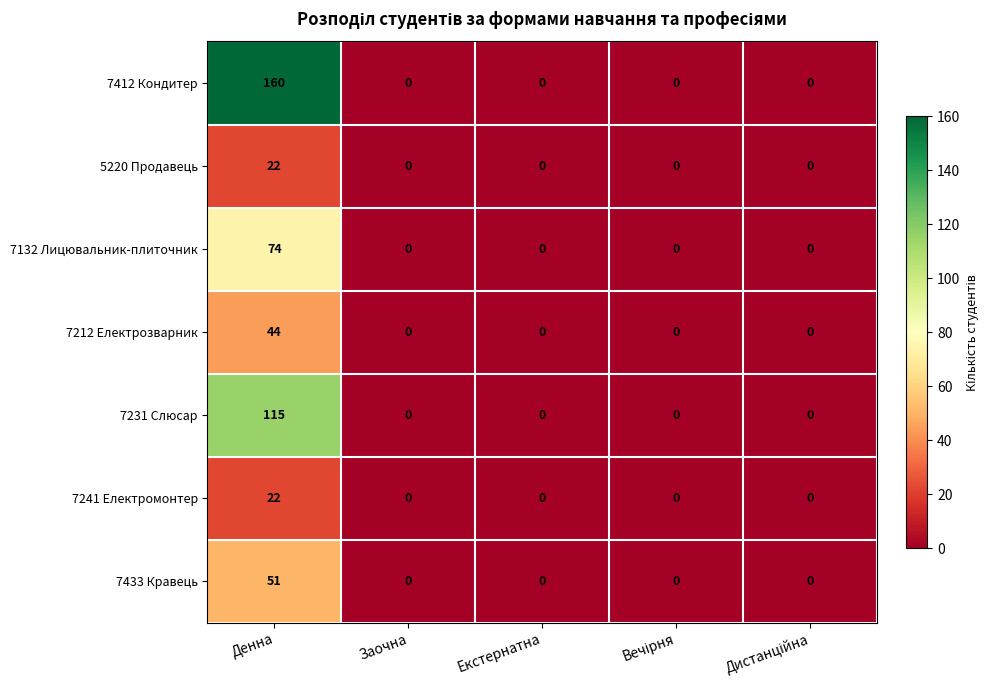

What is the sum of all 7212 Електрозварник values?

44